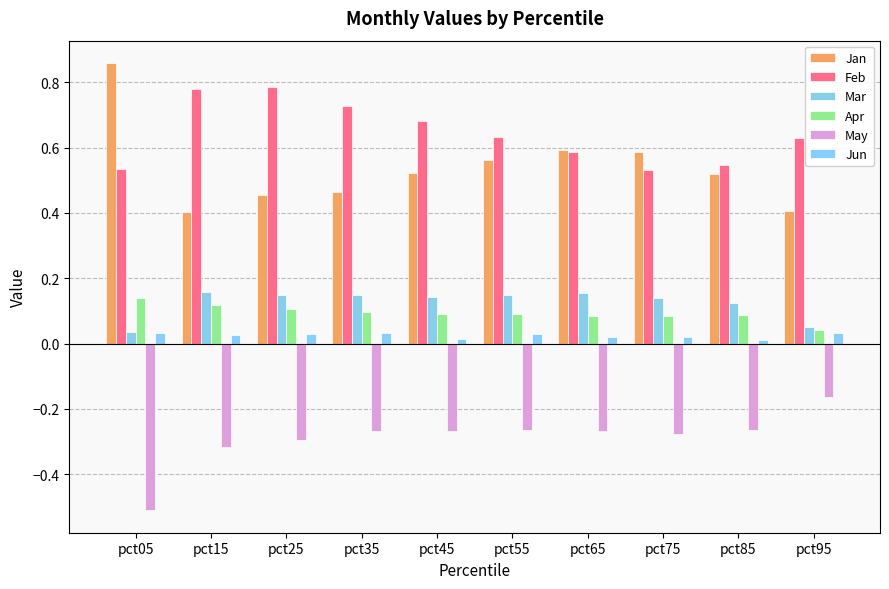

Where is Mar nearest to the value 0?

pct05